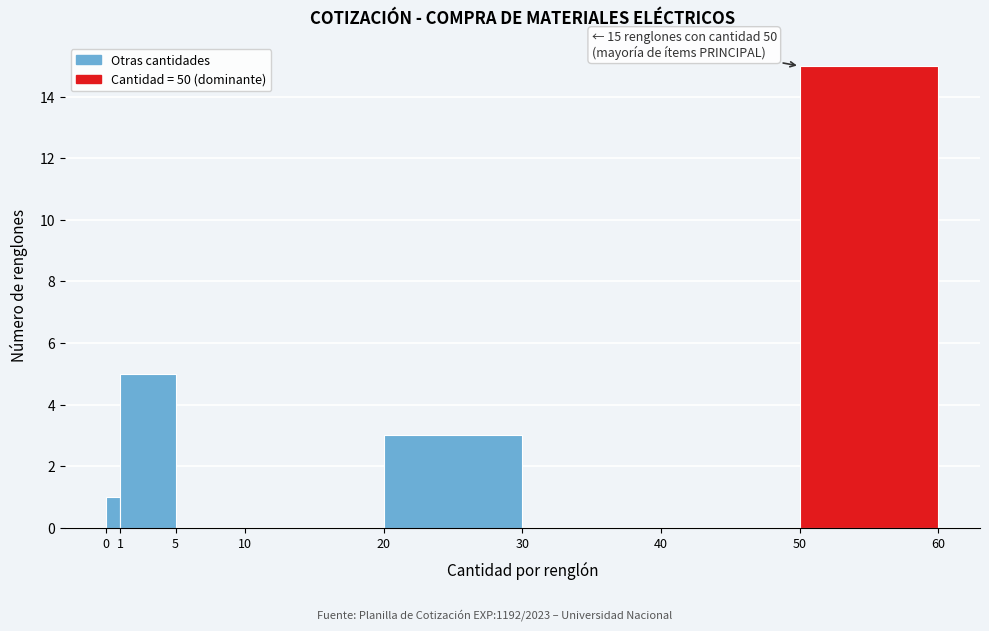

Over which range of the x-axis is the bar tallest?

50 to 60